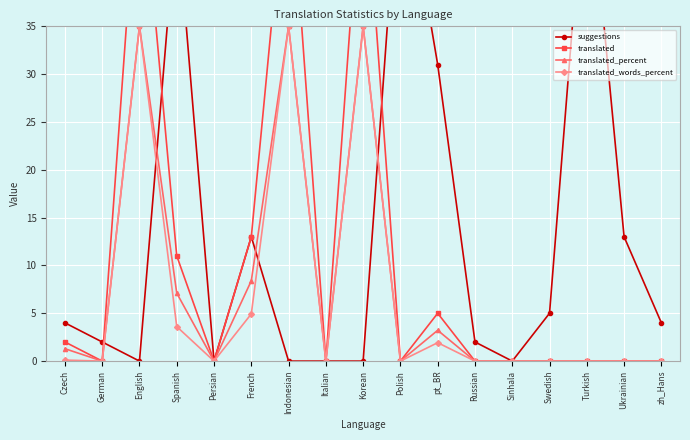

List the series in order of their peak value, lowest first.

translated_percent, translated_words_percent, suggestions, translated